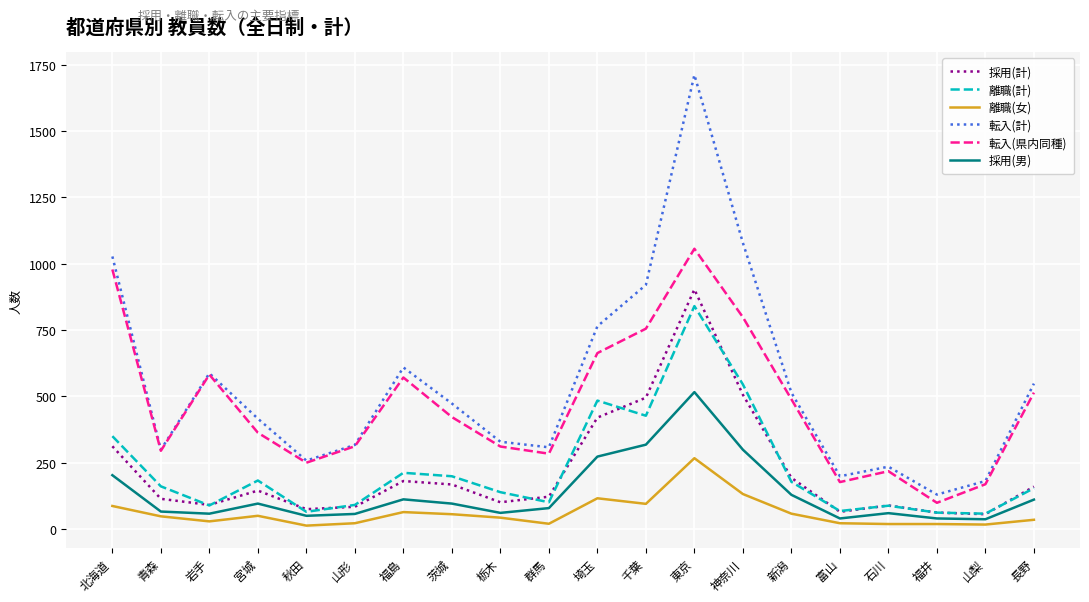

How many lines are shown in the chart?

6